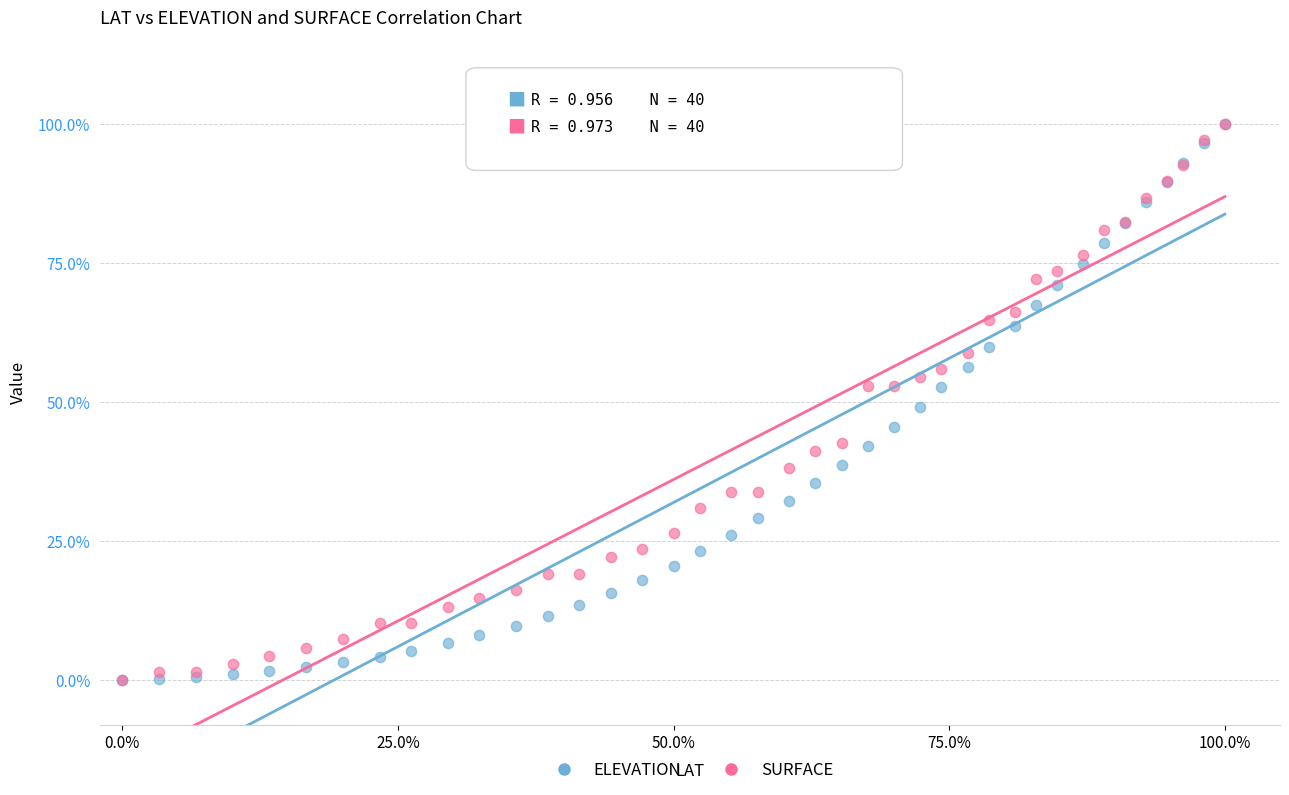

What are all the series names shown in the legend?

ELEVATION, SURFACE